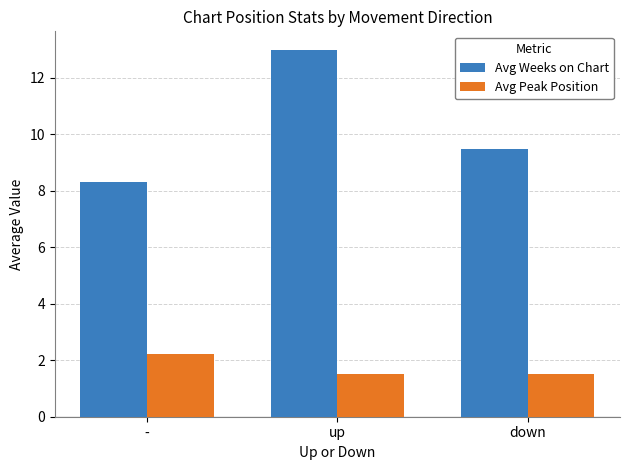

Reading left to right, extract all data points from this chart.

Avg Weeks on Chart: 8.3	13.0	9.5
Avg Peak Position: 2.2	1.5	1.5